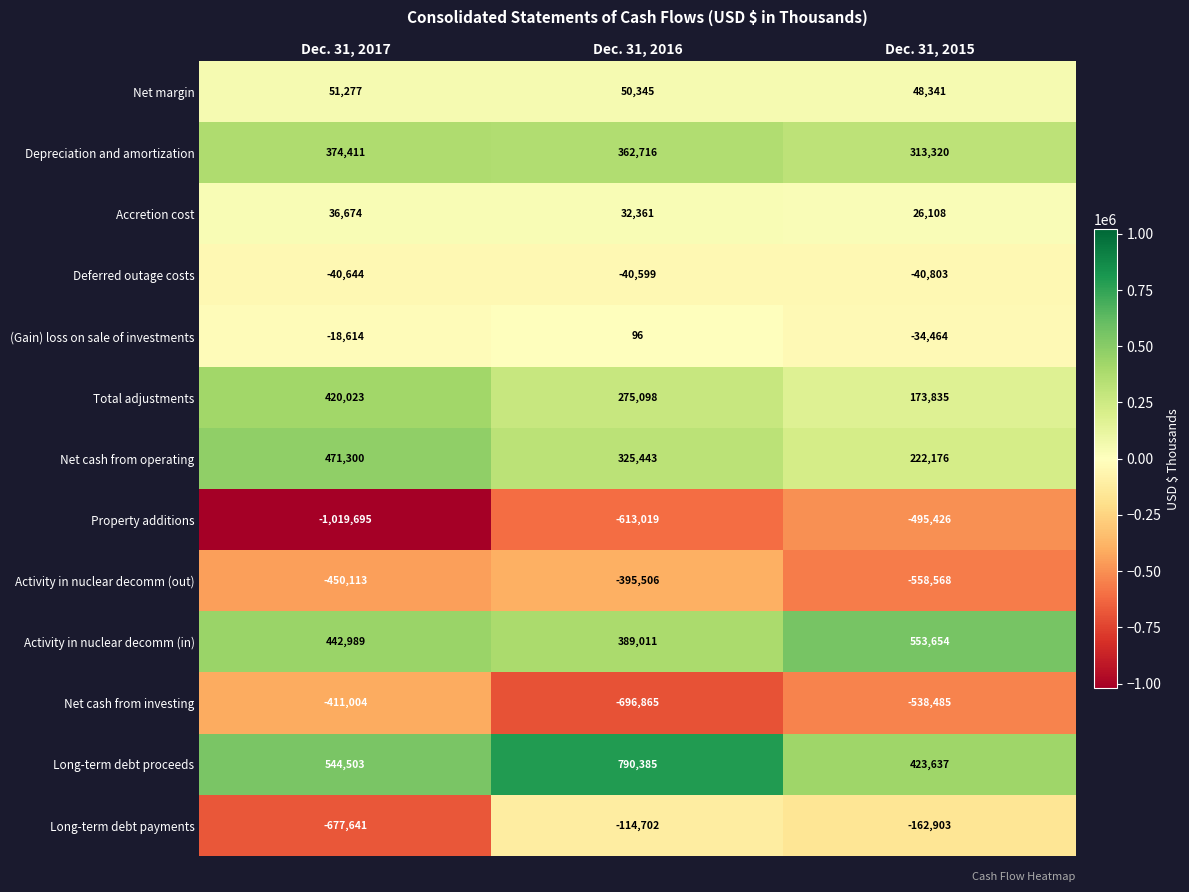

What is the difference between the highest and lowest values at Dec. 31, 2016?

1487250